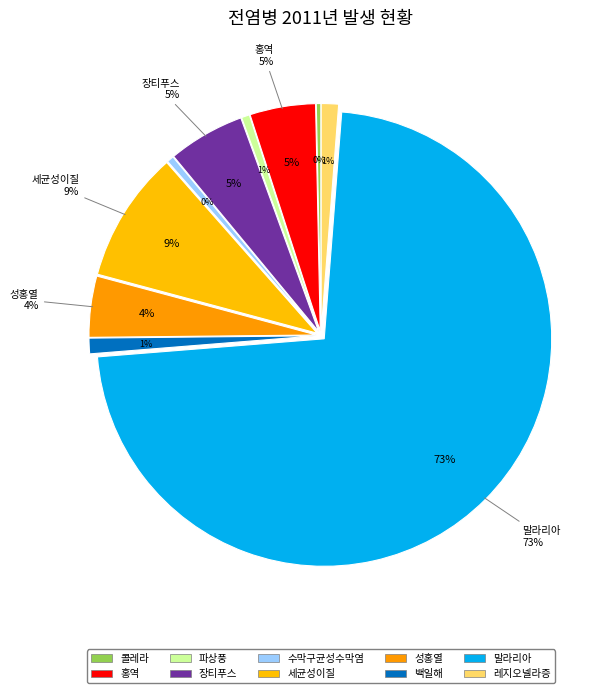

Is the sum of 수막구균성수막염 and 세균성이질 greater than half?

No